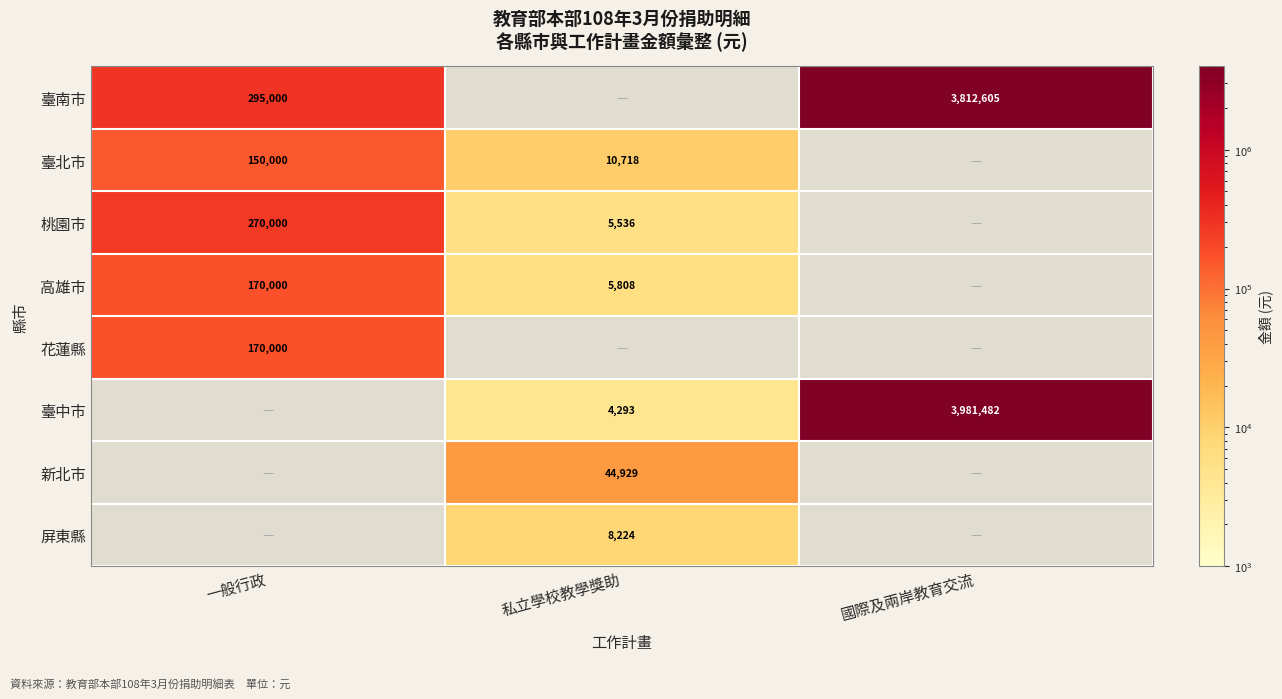

Between 一般行政 and 國際及兩岸教育交流, which is larger?

國際及兩岸教育交流